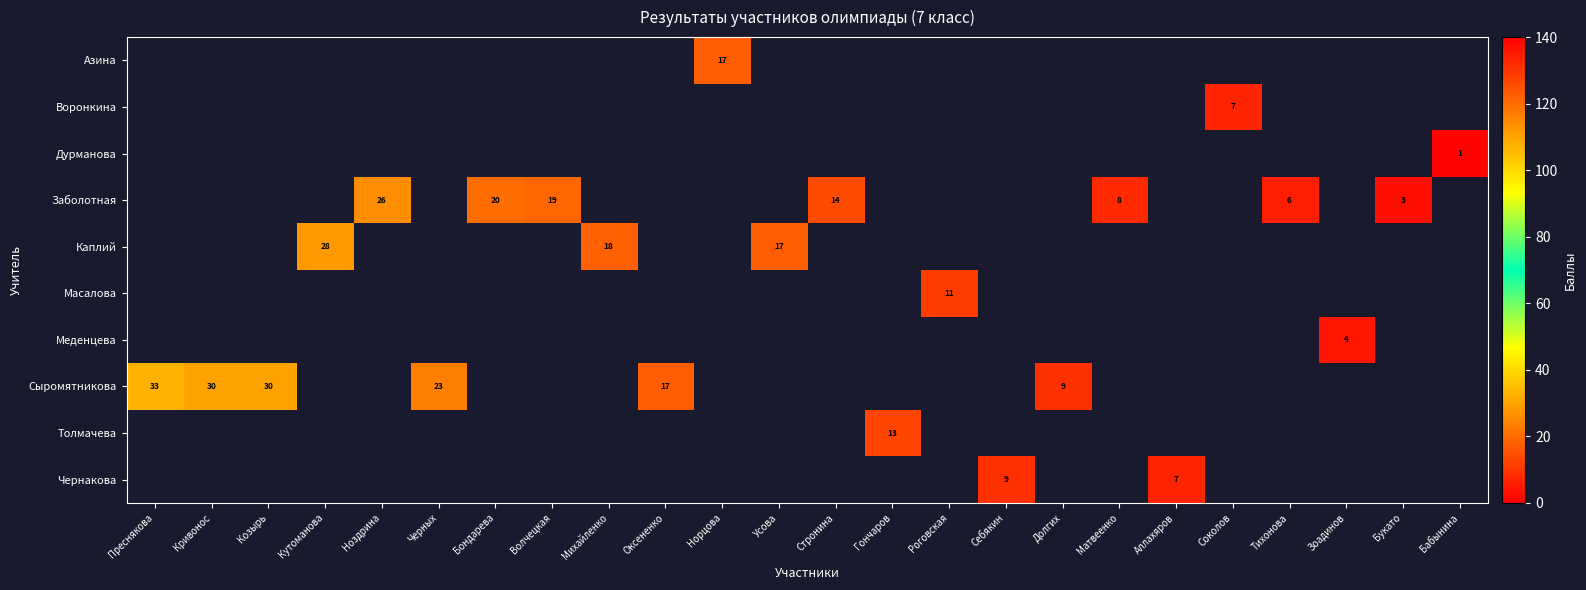

Which series has the largest range (max minus min)?

row_7